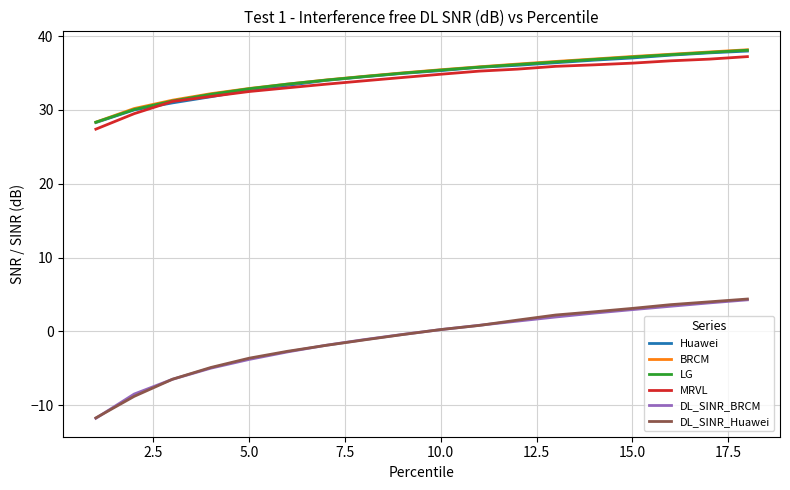

Which series has the largest range (max minus min)?

DL_SINR_Huawei